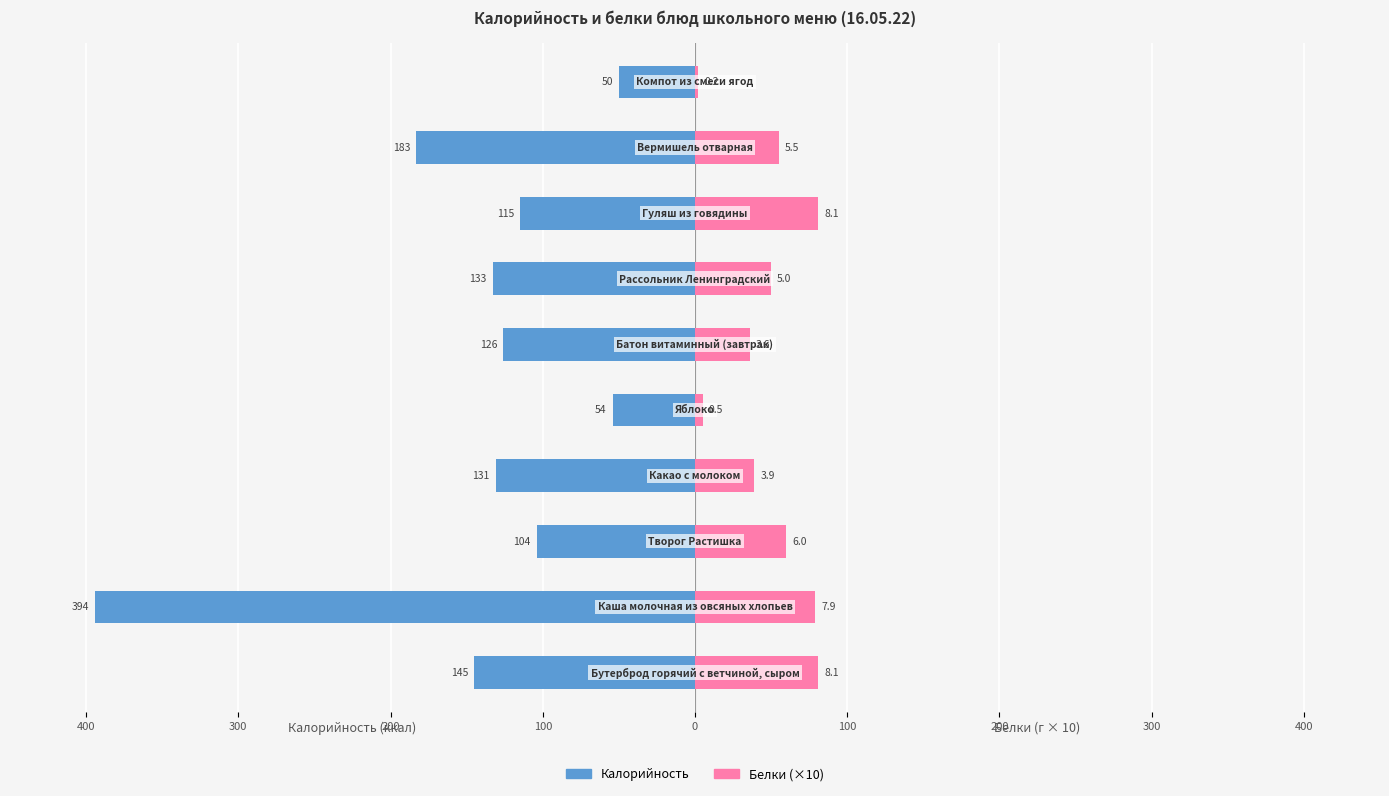

How many bars are there in each group?

2